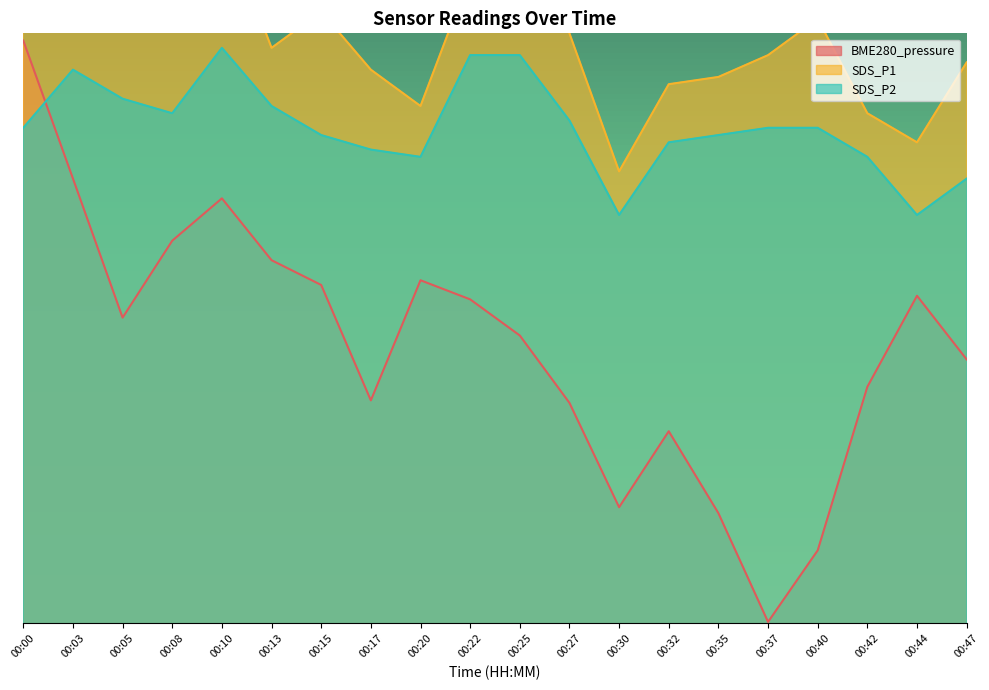

What is the value of the SDS_P2 point at the 2nd from the left?

97800.0